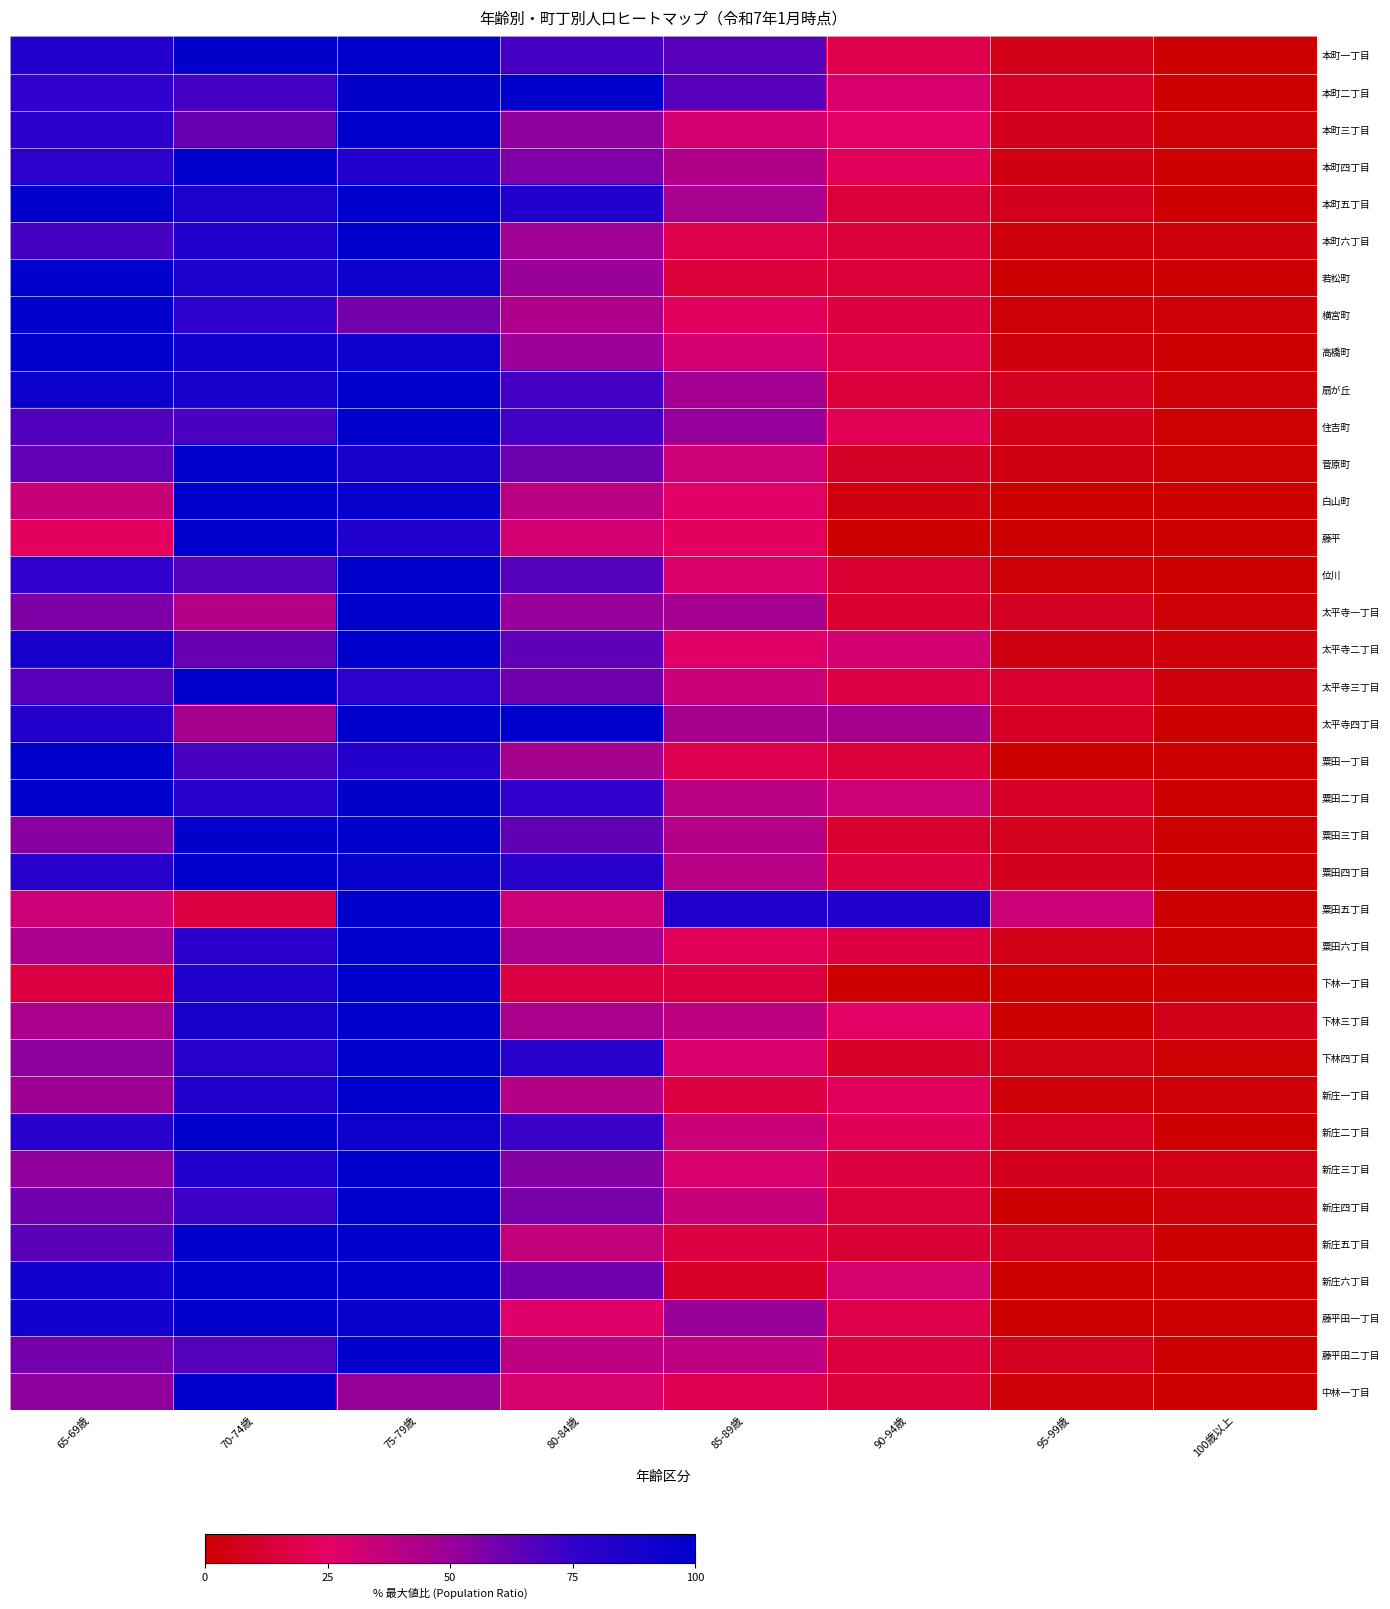

At which category does the chart reach its peak across all series?

75-79歳